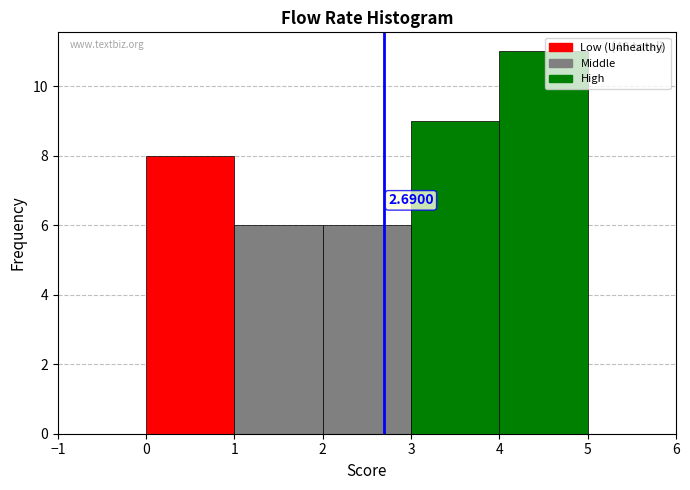

Over which range of the x-axis is the bar tallest?

4 to 5